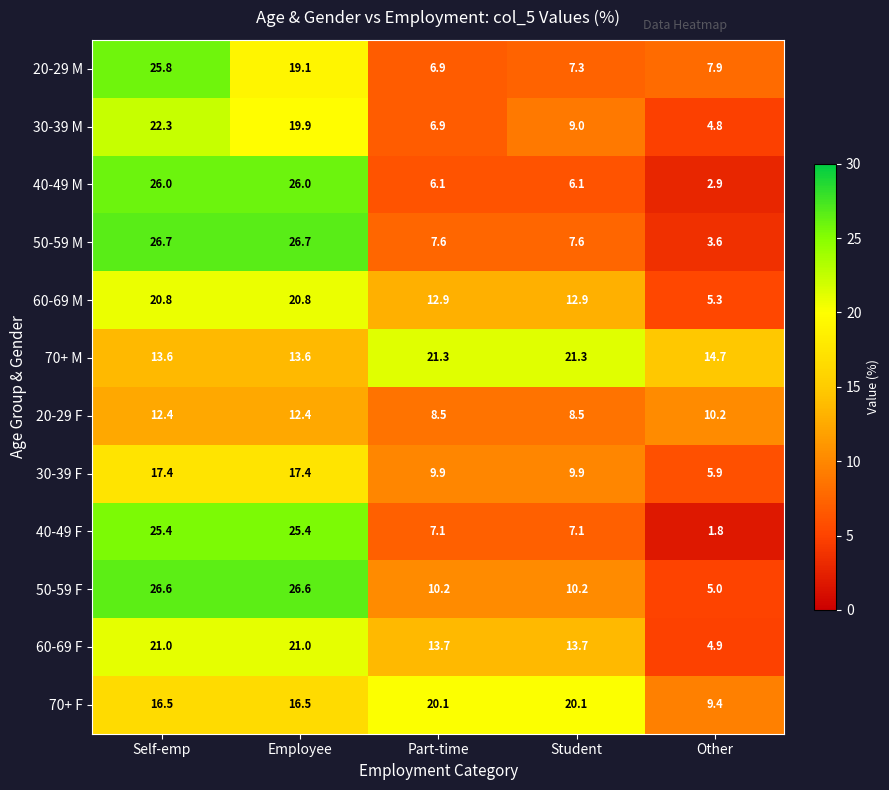

Between Part-time and Student, which series saw the biggest shift?

30-39 M